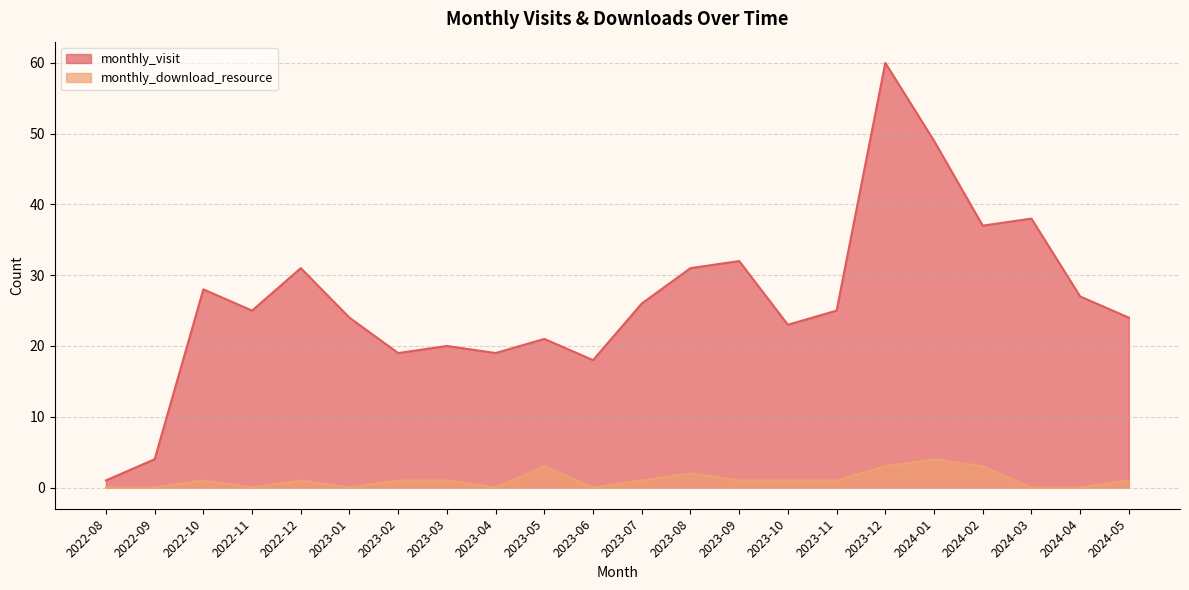

Reading left to right, list all the values displayed in this chart.

monthly_visit: 2022-08=1	2022-09=4	2022-10=28	2022-11=25	2022-12=31	2023-01=24	2023-02=19	2023-03=20	2023-04=19	2023-05=21	2023-06=18	2023-07=26	2023-08=31	2023-09=32	2023-10=23	2023-11=25	2023-12=60	2024-01=49	2024-02=37	2024-03=38	2024-04=27	2024-05=24
monthly_download_resource: 2022-08=0	2022-09=0	2022-10=1	2022-11=0	2022-12=1	2023-01=0	2023-02=1	2023-03=1	2023-04=0	2023-05=3	2023-06=0	2023-07=1	2023-08=2	2023-09=1	2023-10=1	2023-11=1	2023-12=3	2024-01=4	2024-02=3	2024-03=0	2024-04=0	2024-05=1